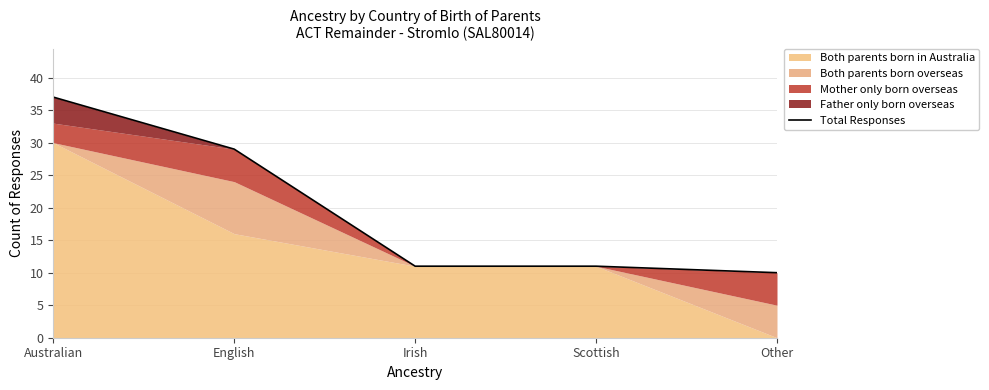

What is the difference between the values at Scottish and English?

18